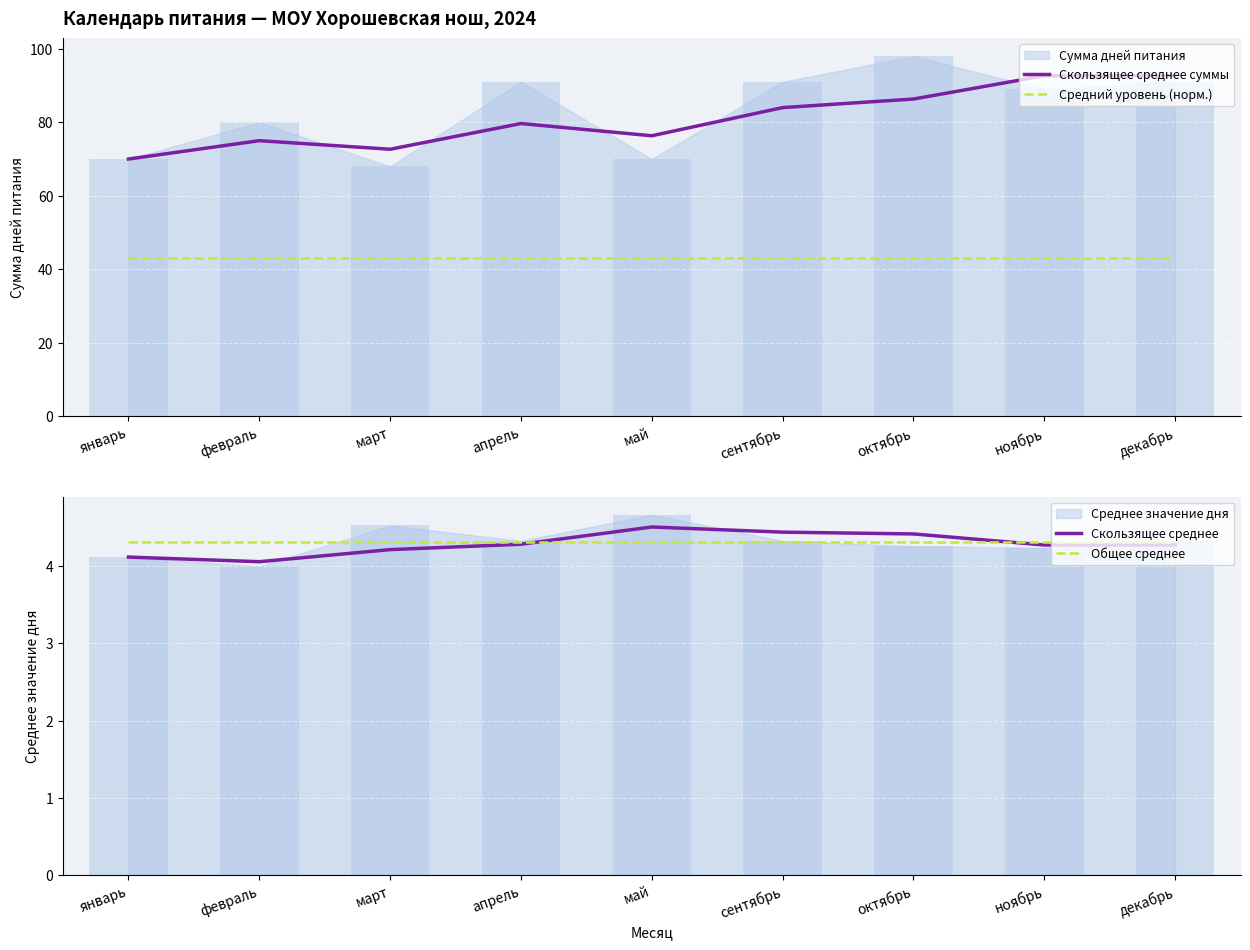

At which label does Скользящее среднее суммы first exceed 79?

апрель